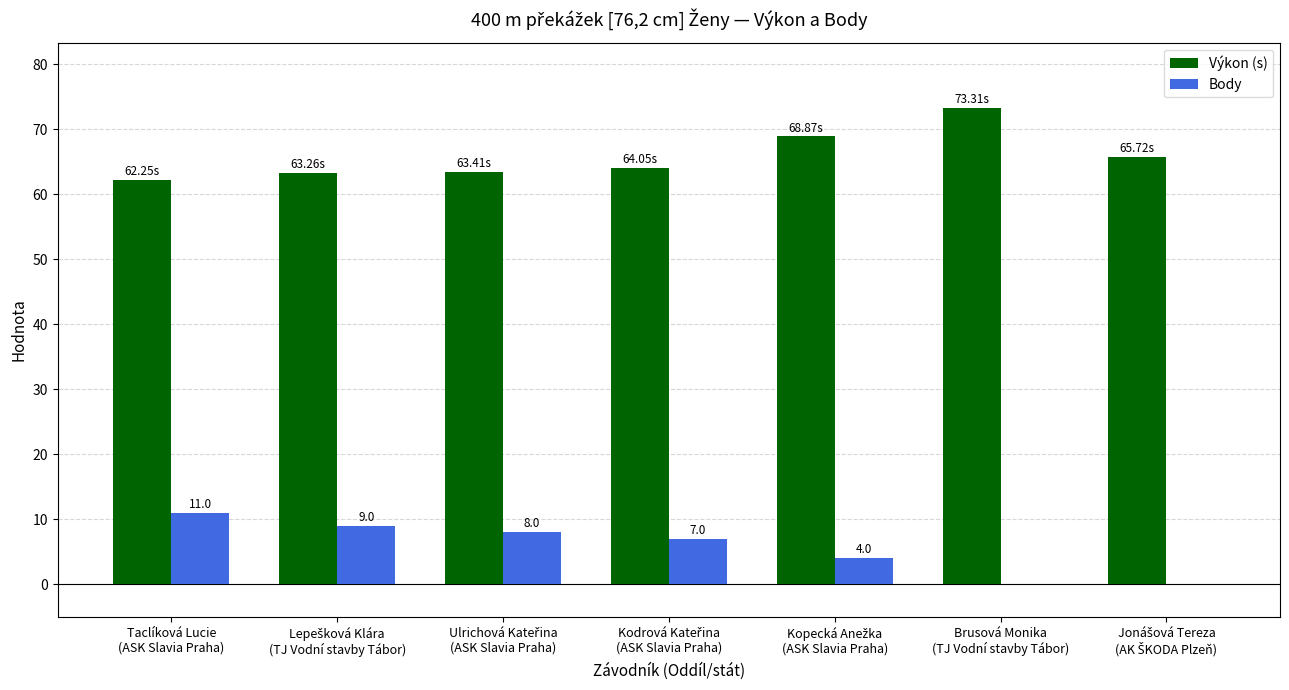

Which series has the largest total across all categories?

Výkon (s)